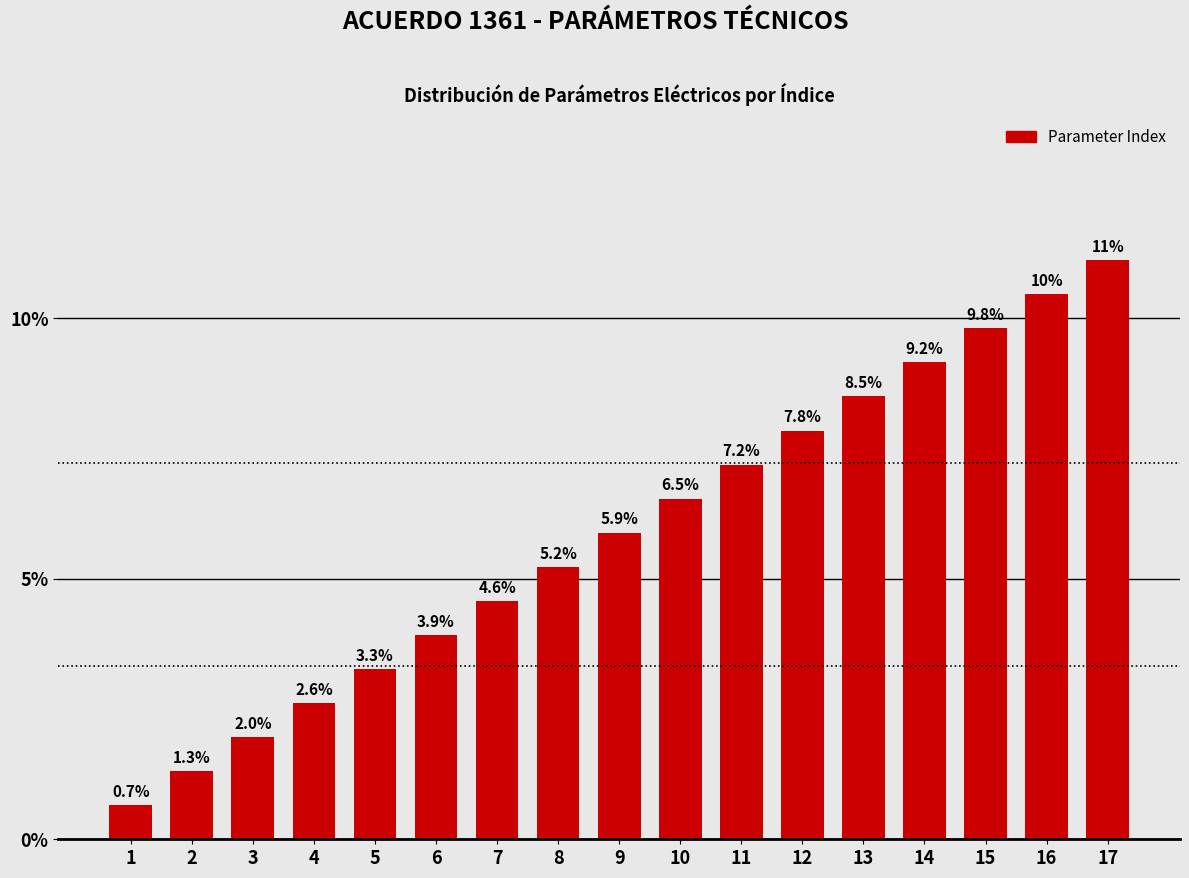

Reading right to left, extract all data points from this chart.

17=11.1	16=10.5	15=9.8	14=9.2	13=8.5	12=7.8	11=7.2	10=6.5	9=5.9	8=5.2	7=4.6	6=3.9	5=3.3	4=2.6	3=2.0	2=1.3	1=0.7